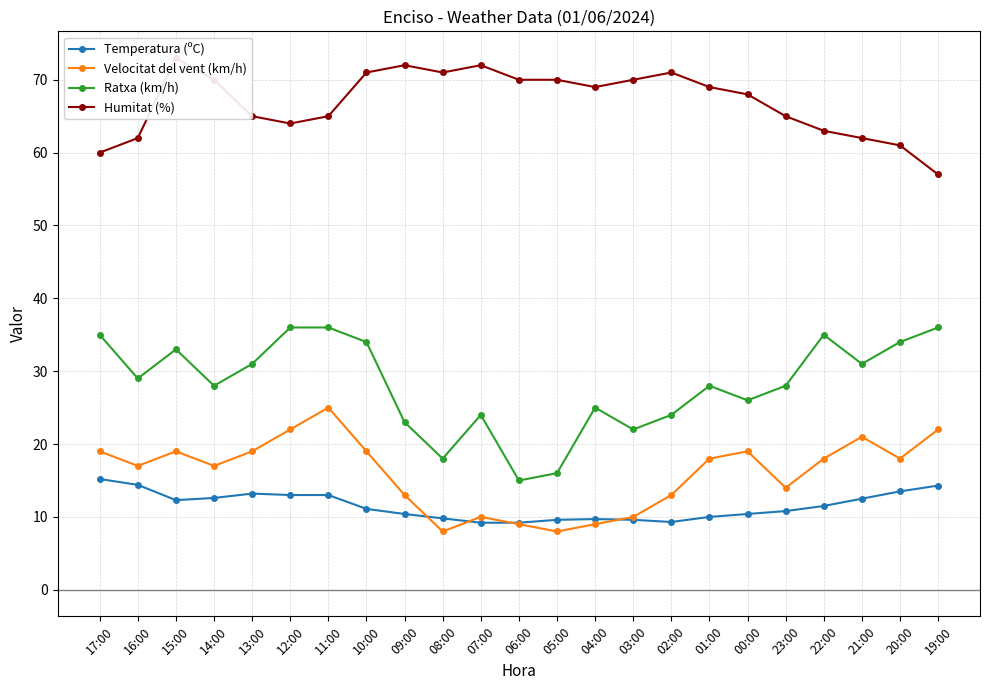

Reading right to left, list all the values displayed in this chart.

Temperatura (ºC): 19:00=14.3	20:00=13.5	21:00=12.5	22:00=11.5	23:00=10.8	00:00=10.4	01:00=10.0	02:00=9.3	03:00=9.6	04:00=9.7	05:00=9.6	06:00=9.2	07:00=9.2	08:00=9.8	09:00=10.4	10:00=11.1	11:00=13.0	12:00=13.0	13:00=13.2	14:00=12.6	15:00=12.3	16:00=14.4	17:00=15.2
Velocitat del vent (km/h): 19:00=22.0	20:00=18.0	21:00=21.0	22:00=18.0	23:00=14.0	00:00=19.0	01:00=18.0	02:00=13.0	03:00=10.0	04:00=9.0	05:00=8.0	06:00=9.0	07:00=10.0	08:00=8.0	09:00=13.0	10:00=19.0	11:00=25.0	12:00=22.0	13:00=19.0	14:00=17.0	15:00=19.0	16:00=17.0	17:00=19.0
Ratxa (km/h): 19:00=36.0	20:00=34.0	21:00=31.0	22:00=35.0	23:00=28.0	00:00=26.0	01:00=28.0	02:00=24.0	03:00=22.0	04:00=25.0	05:00=16.0	06:00=15.0	07:00=24.0	08:00=18.0	09:00=23.0	10:00=34.0	11:00=36.0	12:00=36.0	13:00=31.0	14:00=28.0	15:00=33.0	16:00=29.0	17:00=35.0
Humitat (%): 19:00=57.0	20:00=61.0	21:00=62.0	22:00=63.0	23:00=65.0	00:00=68.0	01:00=69.0	02:00=71.0	03:00=70.0	04:00=69.0	05:00=70.0	06:00=70.0	07:00=72.0	08:00=71.0	09:00=72.0	10:00=71.0	11:00=65.0	12:00=64.0	13:00=65.0	14:00=70.0	15:00=73.0	16:00=62.0	17:00=60.0